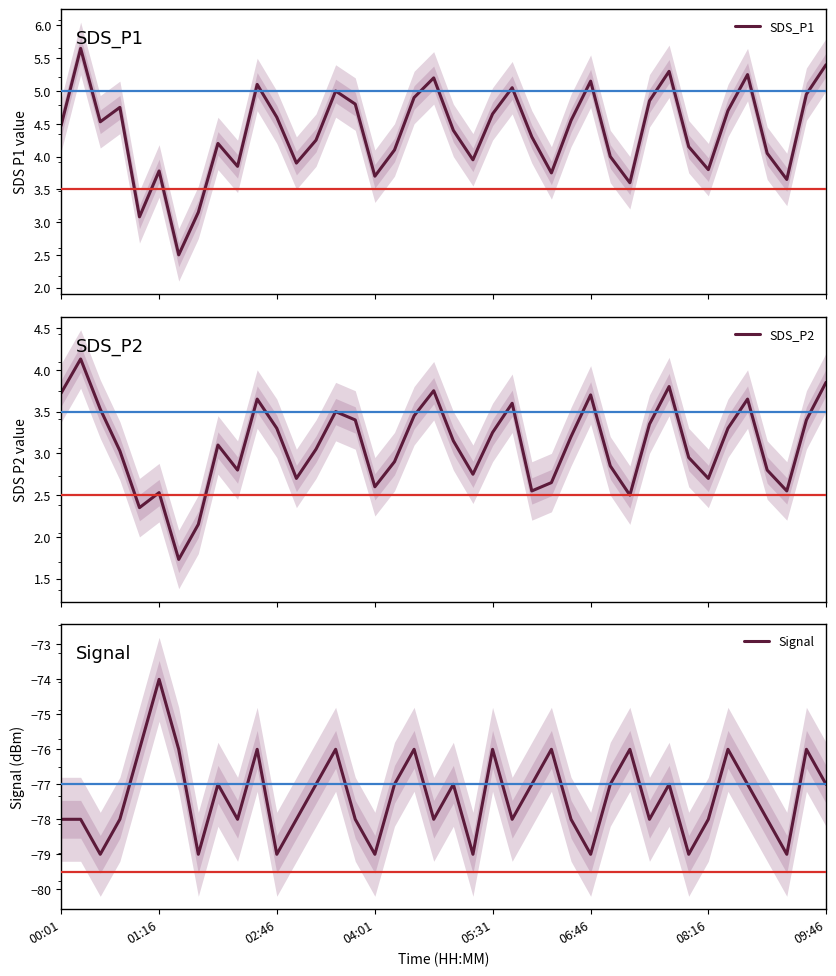

True or false: Signal has more than 0 points higher than both neighbors.

True